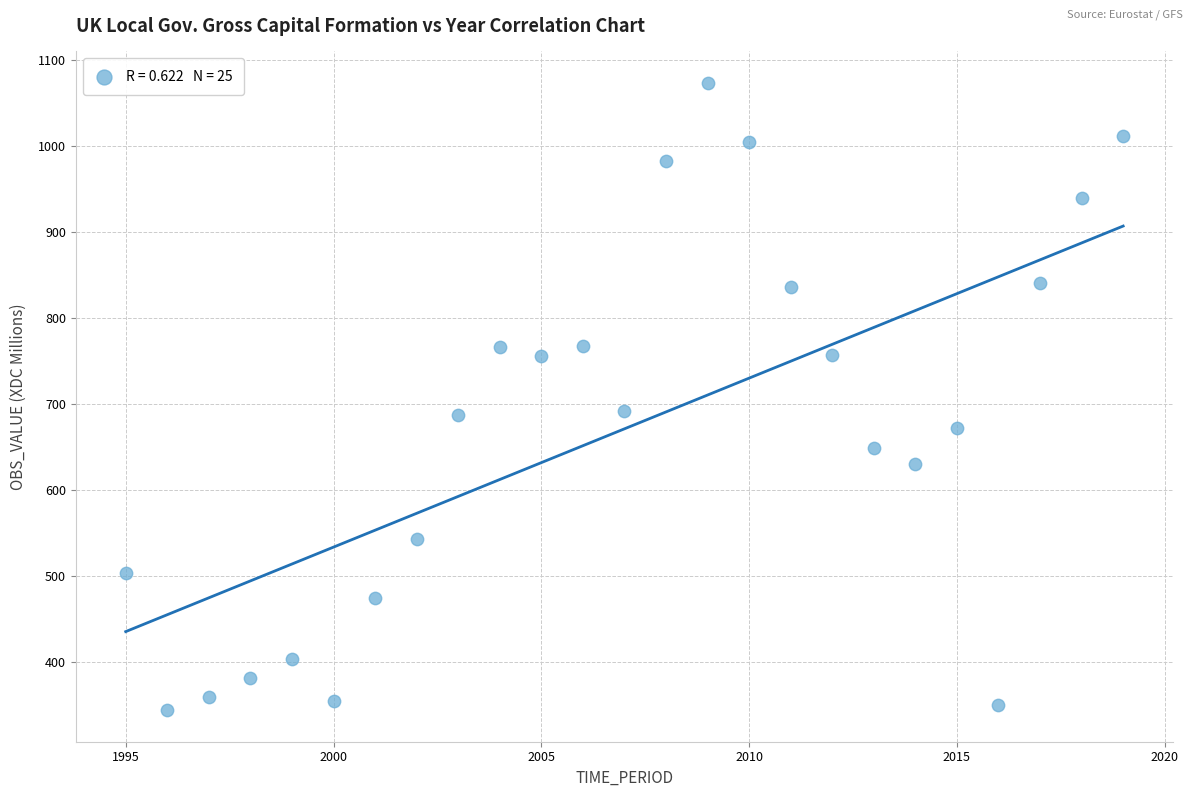

What is the range of Y values (max minus min)?

729